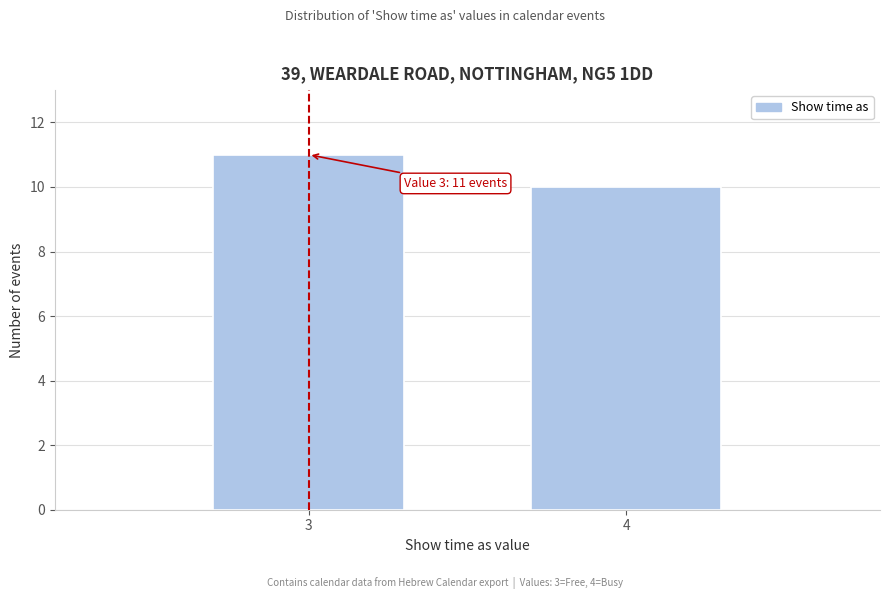

Reading right to left, what are all the values shown in this chart?

4=10	3=11